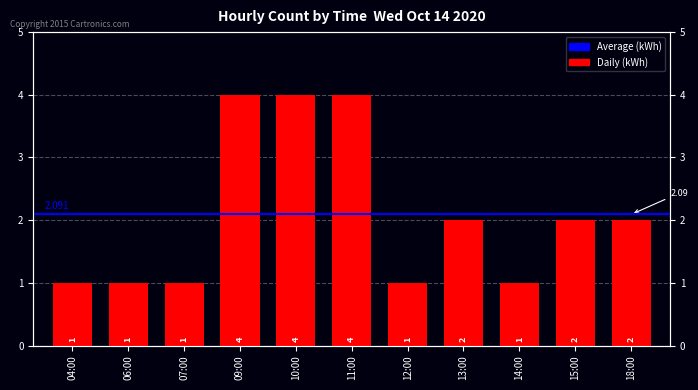

True or false: the data shows 1 at 18:00.

False